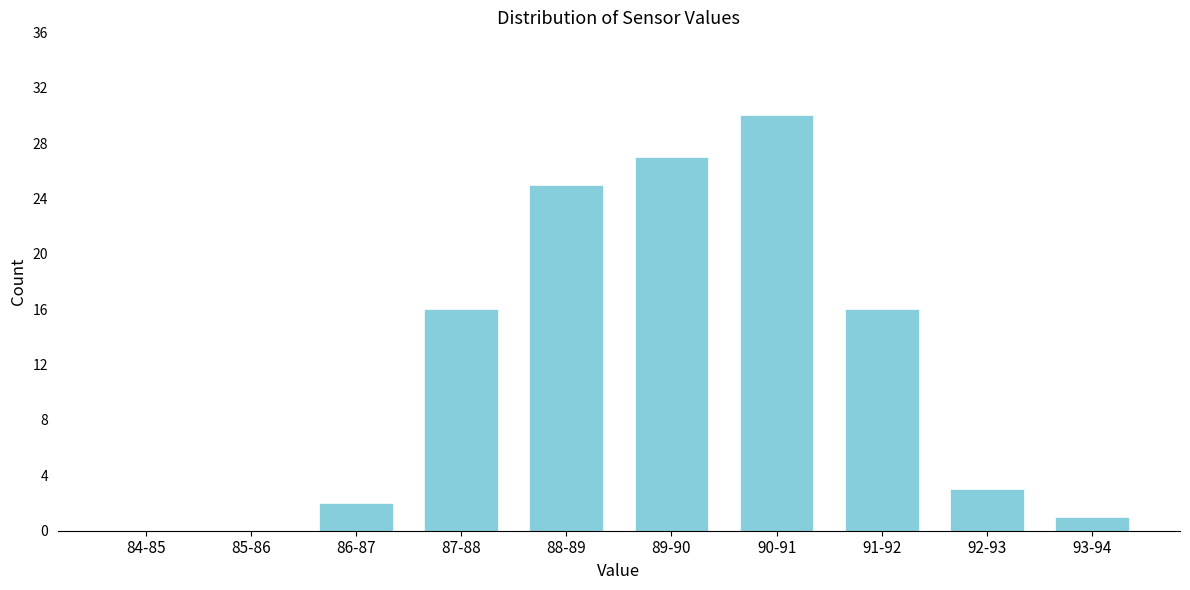

Reading left to right, list all the values displayed in this chart.

84-85=0	85-86=0	86-87=2	87-88=16	88-89=25	89-90=27	90-91=30	91-92=16	92-93=3	93-94=1